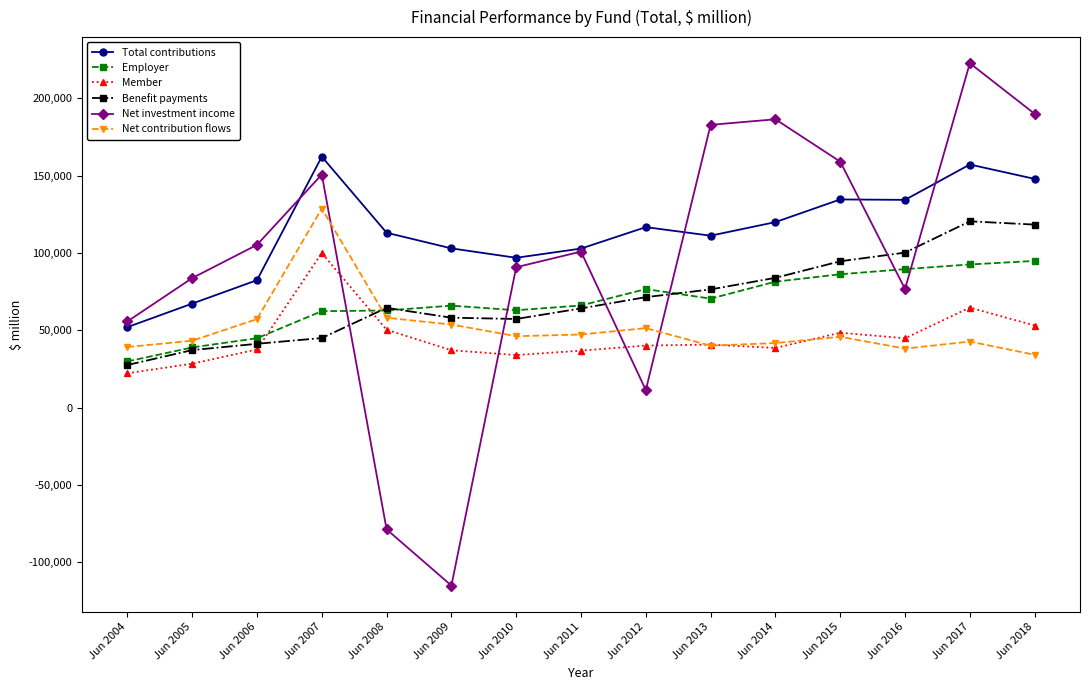

Where is the first local maximum for Member?

Jun 2007